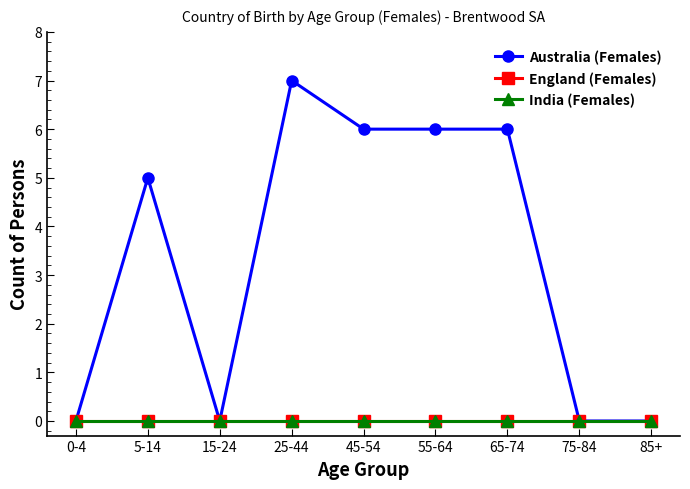

Is this an area chart (filled region under the line)?

No